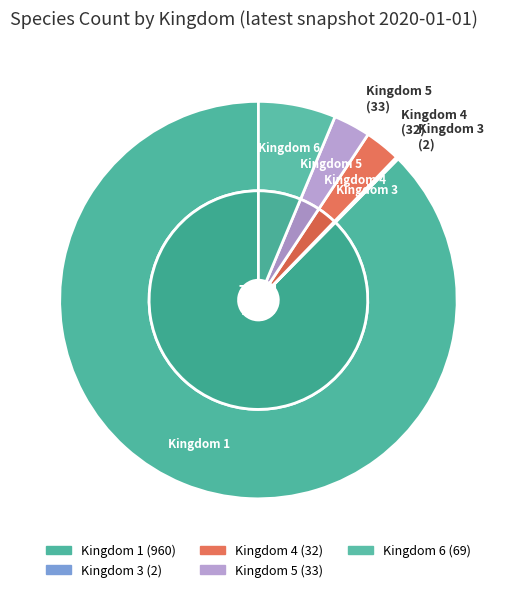

Count the number of slices in the pie.

5